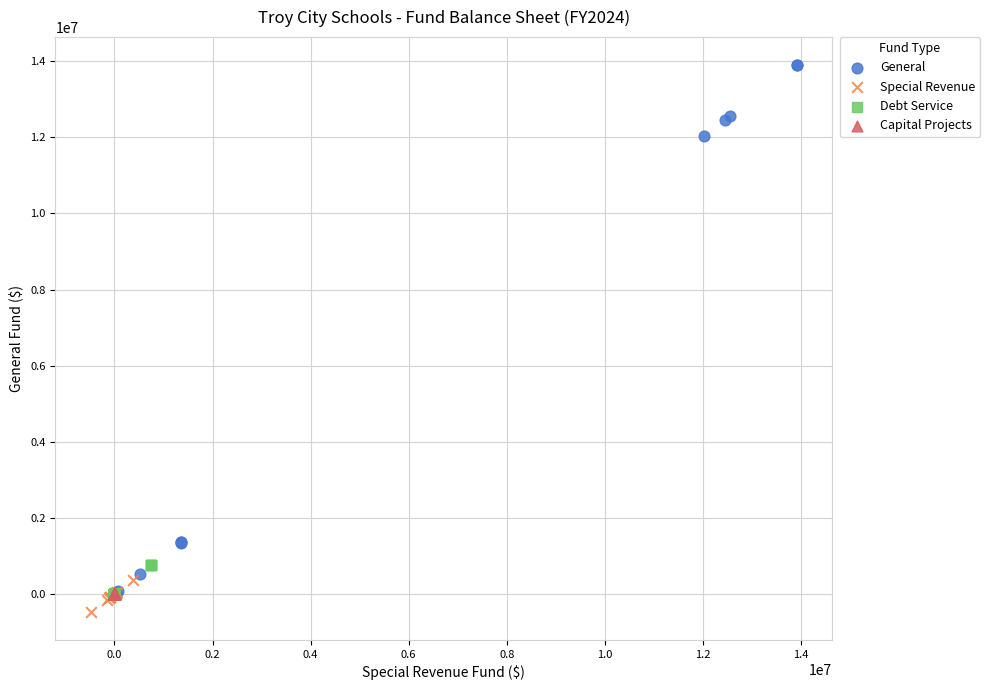

Which series contains the highest Y value?

General